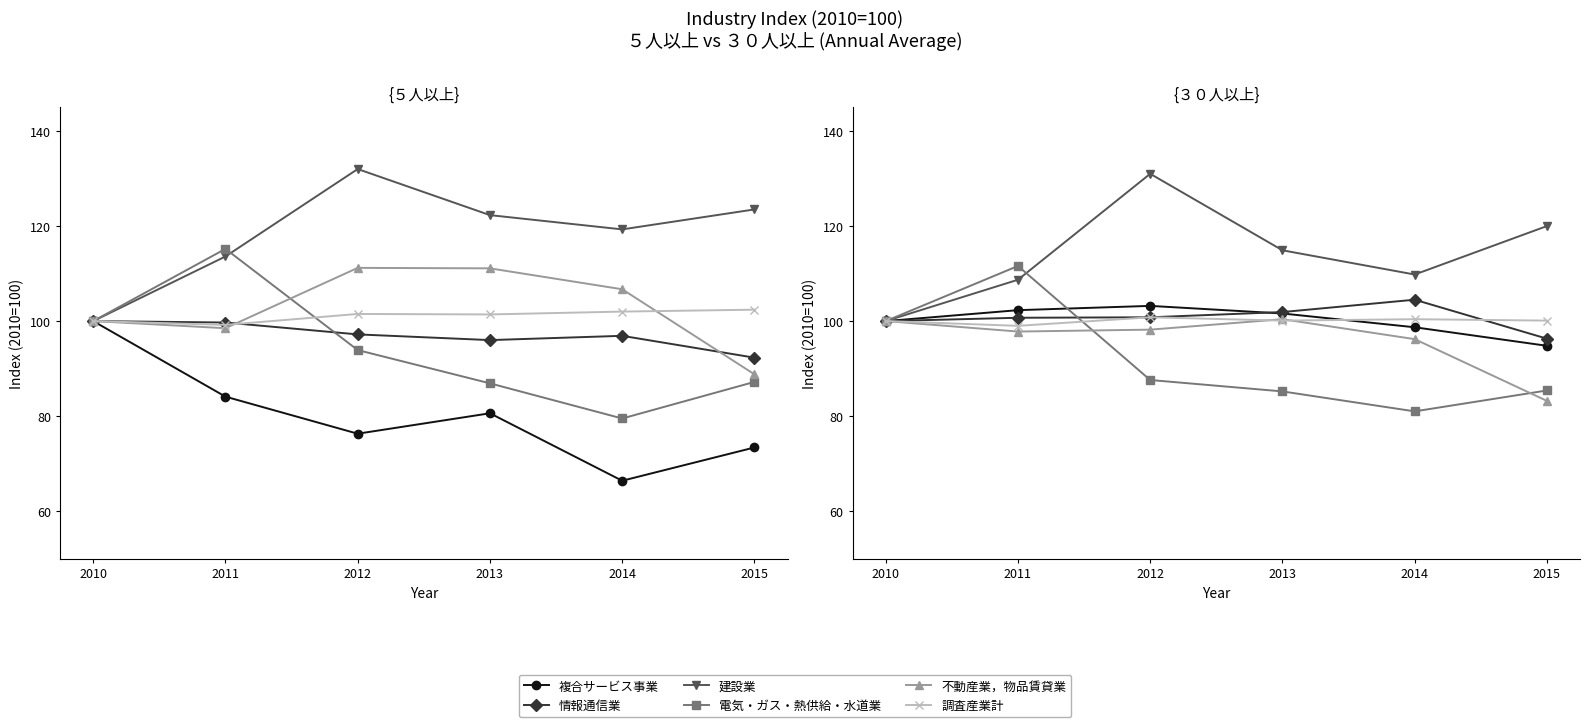

What is the value of the 調査産業計 point at the 6th from the left?

100.1